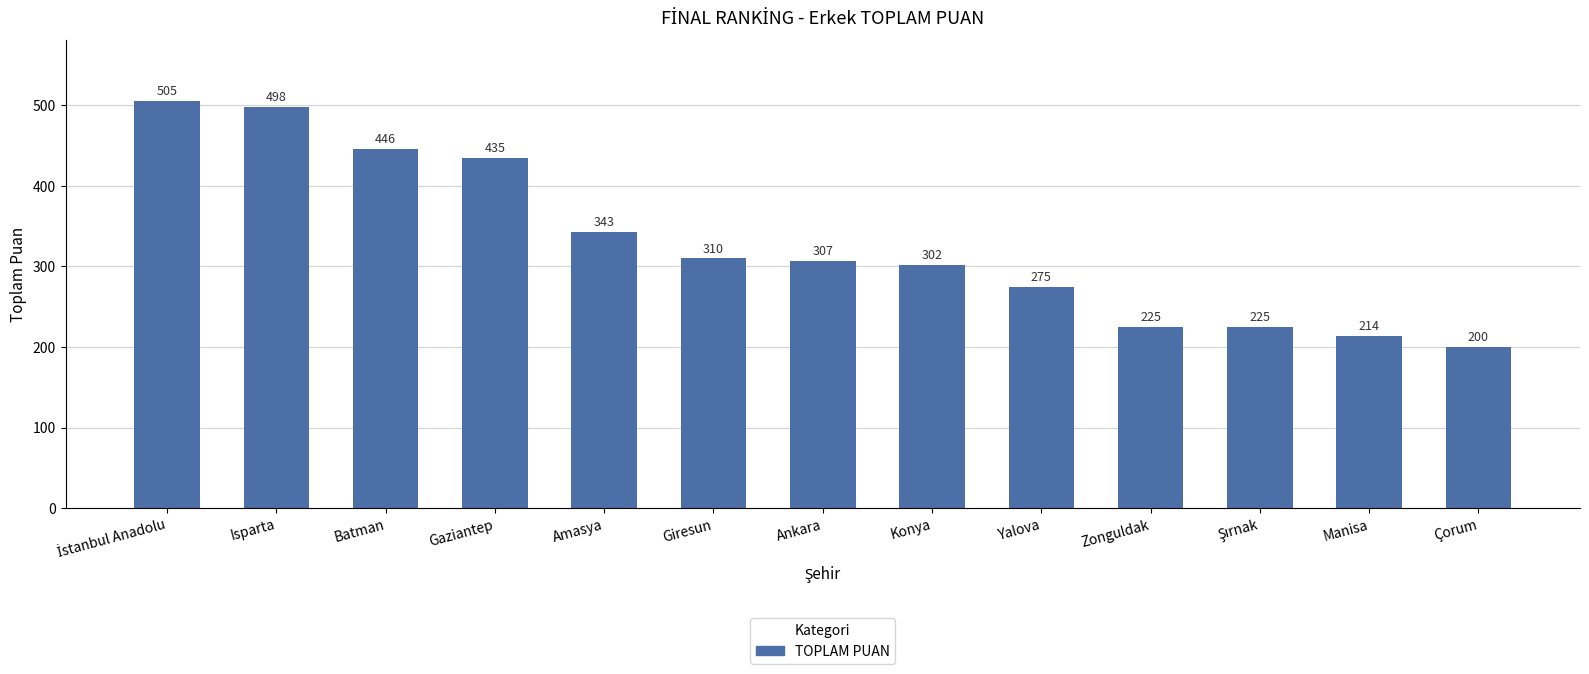

What is the value of the 10th bar from the left?

225